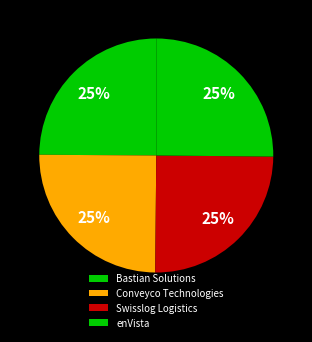

Does enVista account for over 50% of the chart?

No